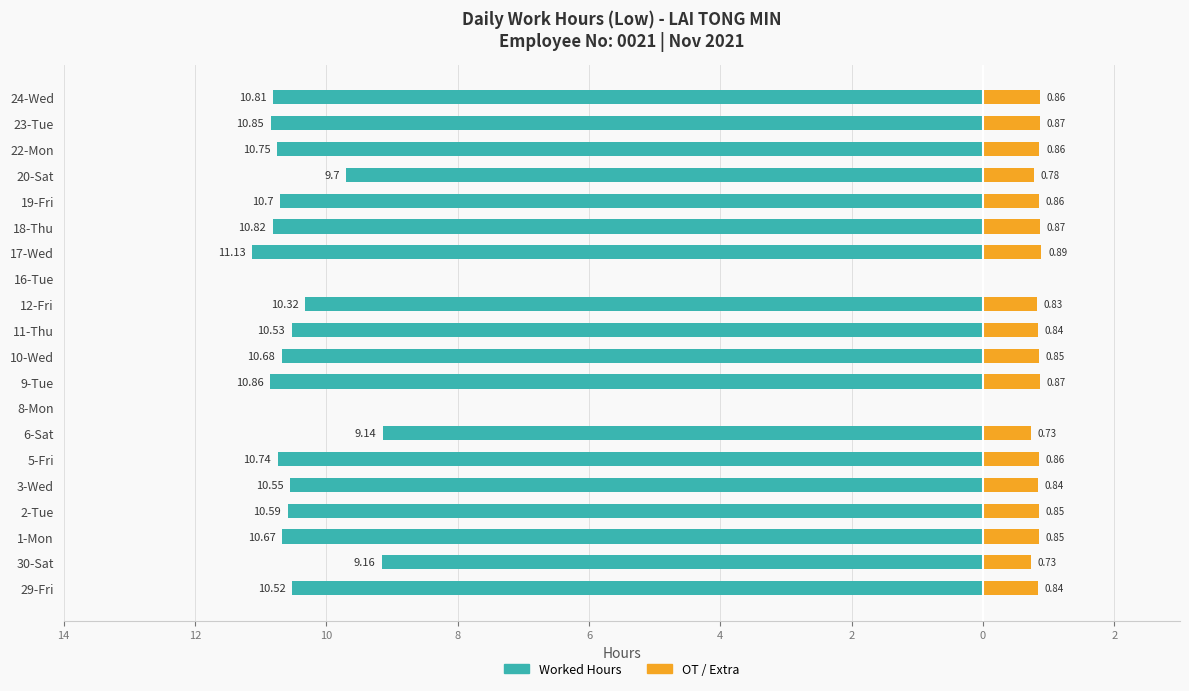

Which series has the largest range (max minus min)?

Worked Hours